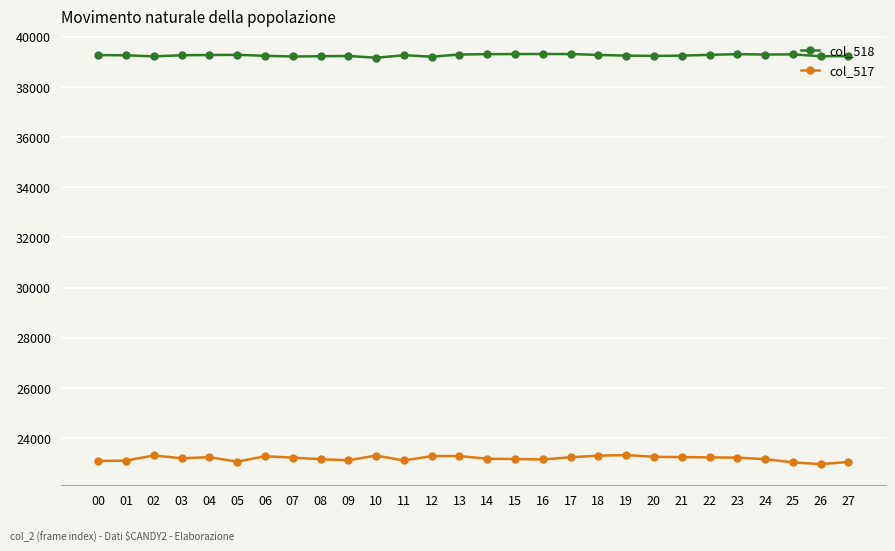

What is the difference between the maximum and minimum values in the col_518 series?

149